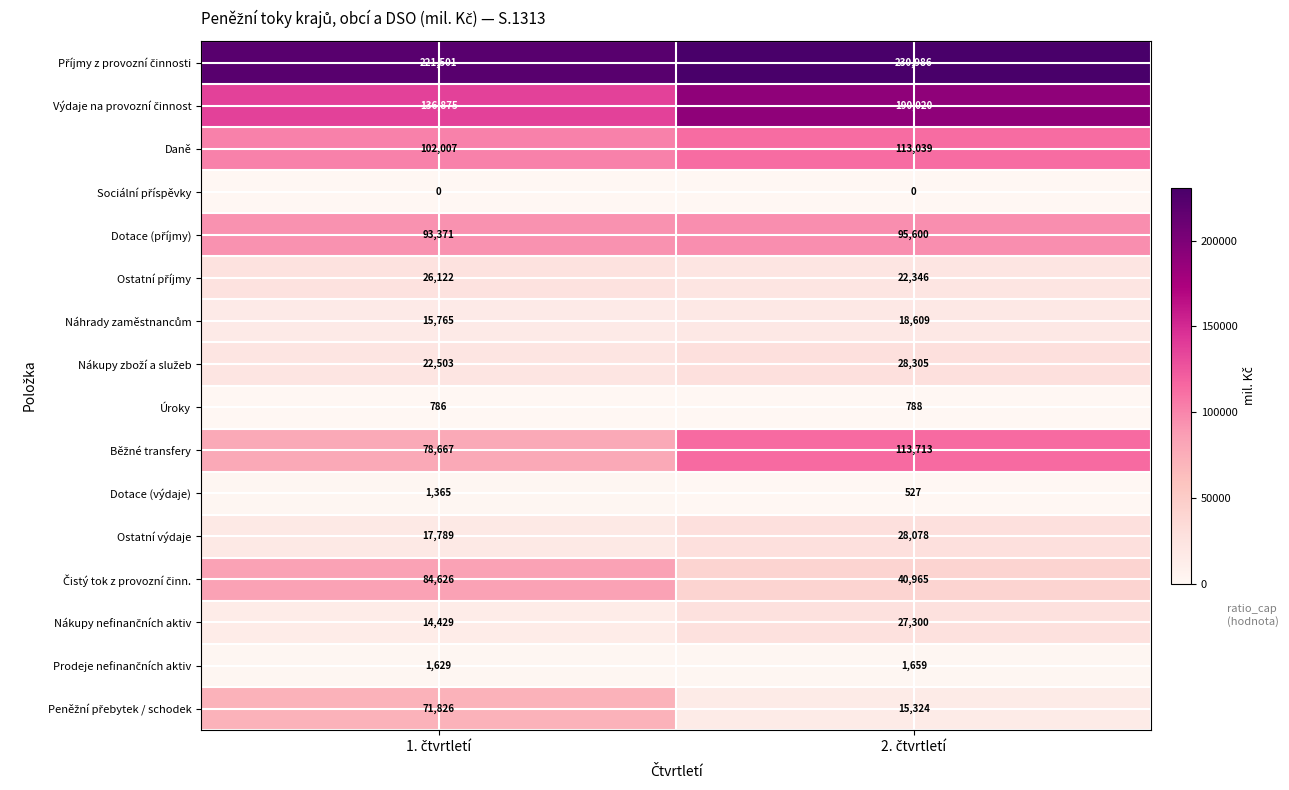

What is the greatest value displayed?

230986